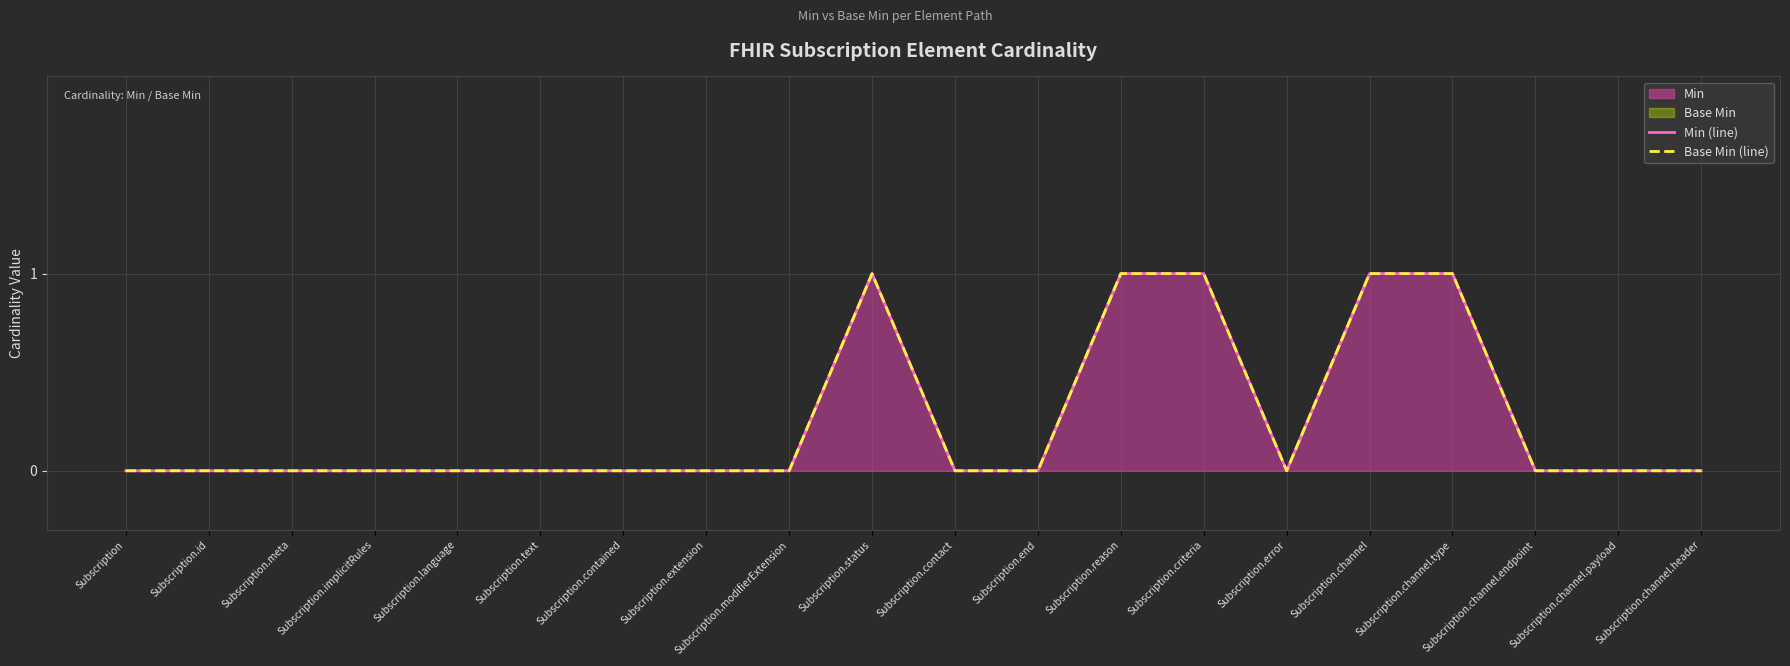

Reading left to right, extract all data points from this chart.

Min (line): 0	0	0	0	0	0	0	0	0	1	0	0	1	1	0	1	1	0	0	0
Base Min (line): 0	0	0	0	0	0	0	0	0	1	0	0	1	1	0	1	1	0	0	0